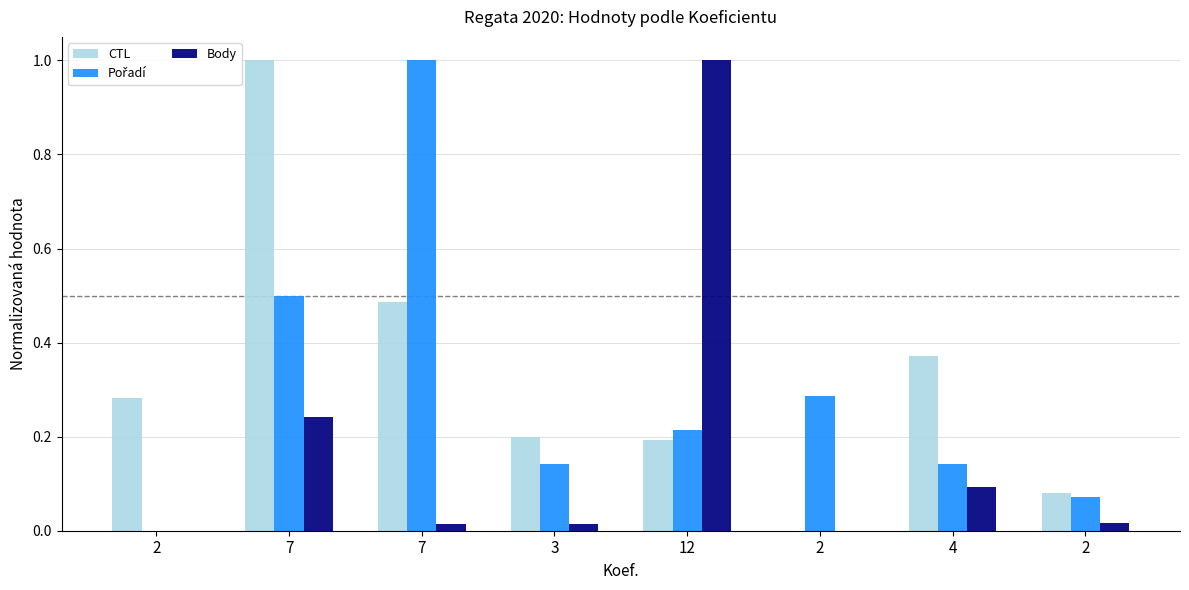

At which category is the sum across all series the highest?

7